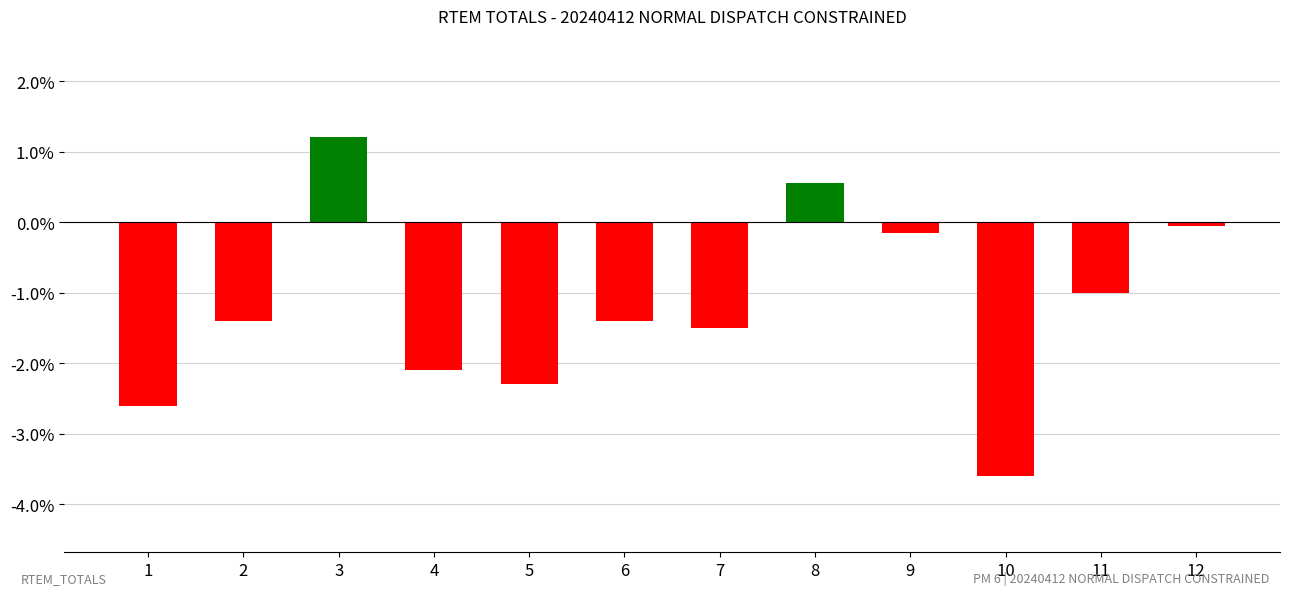

How many negative values are there?

10